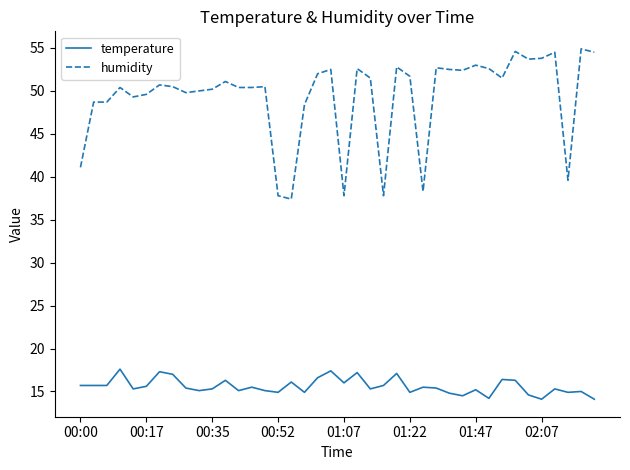

True or false: humidity and temperature intersect in this chart.

False